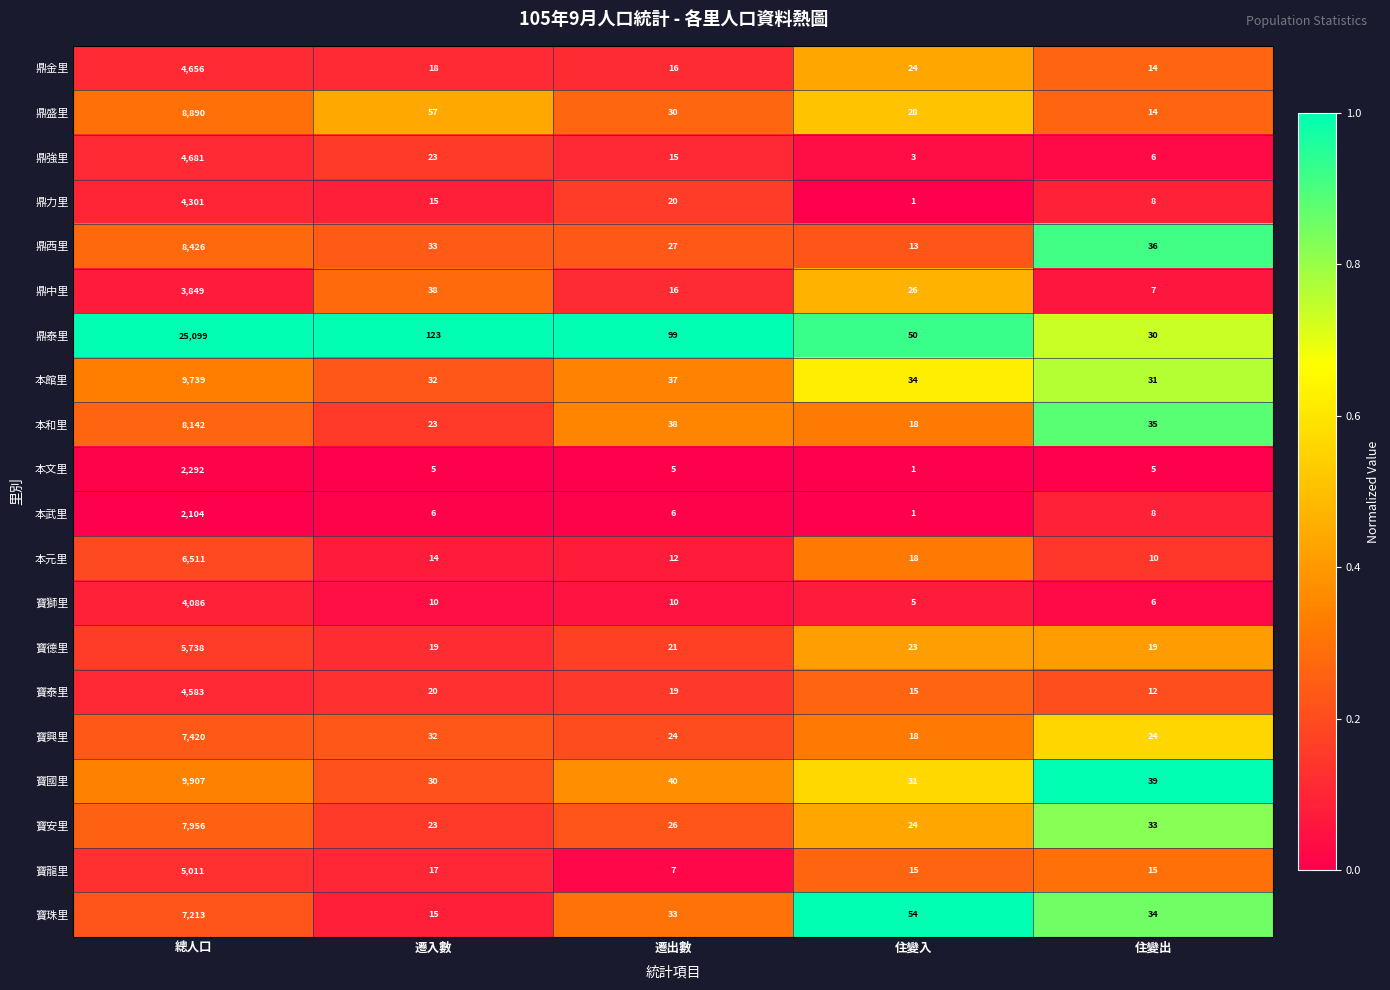

What is the difference between the highest and lowest values at 住變出?

34